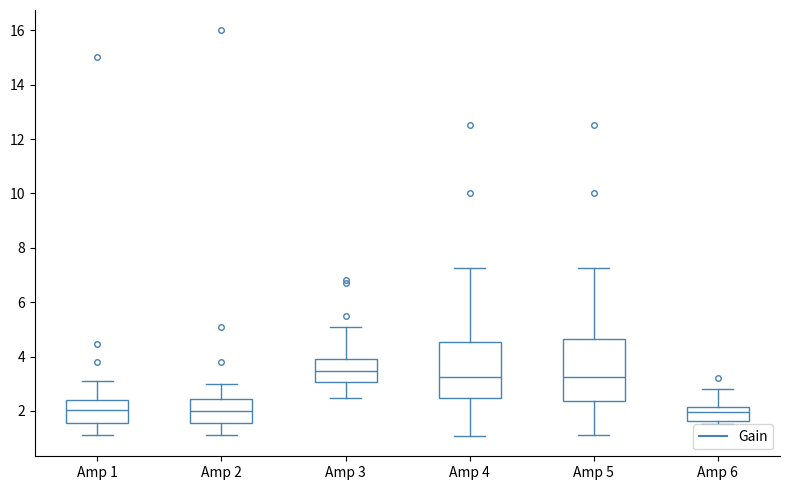

Where does the lower whisker of the box for Amp 2 end on the y-axis? The values are not printed on the chart, so give them approximately, as read against the axis.

1.2